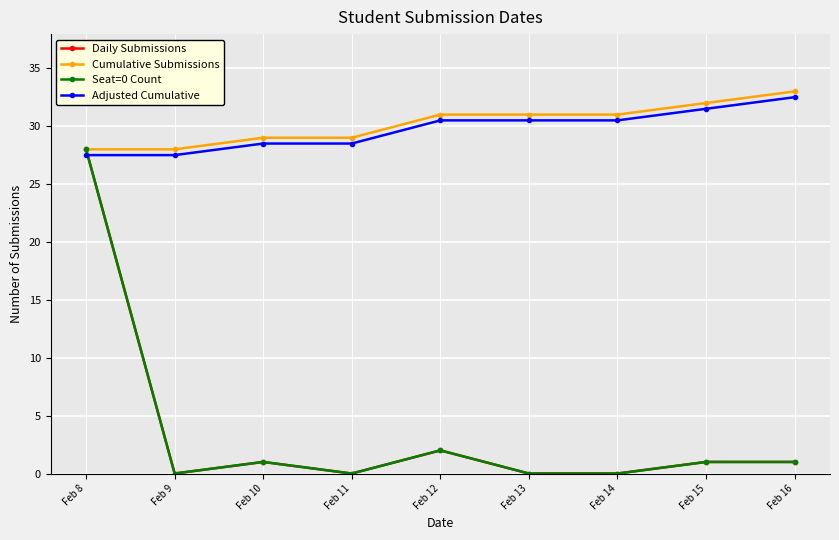

Which category has the highest value in the Cumulative Submissions series?

Feb 16